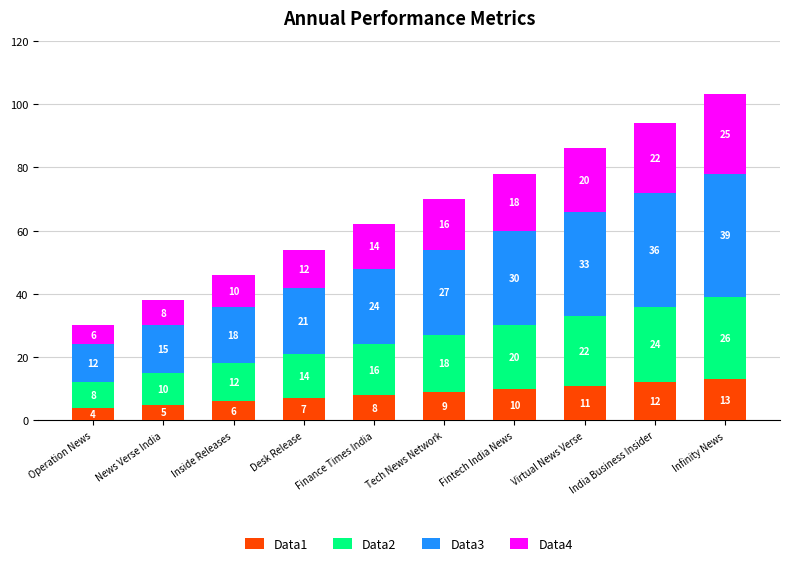

What is the difference between the second highest and second lowest values in the Data1 series?

7